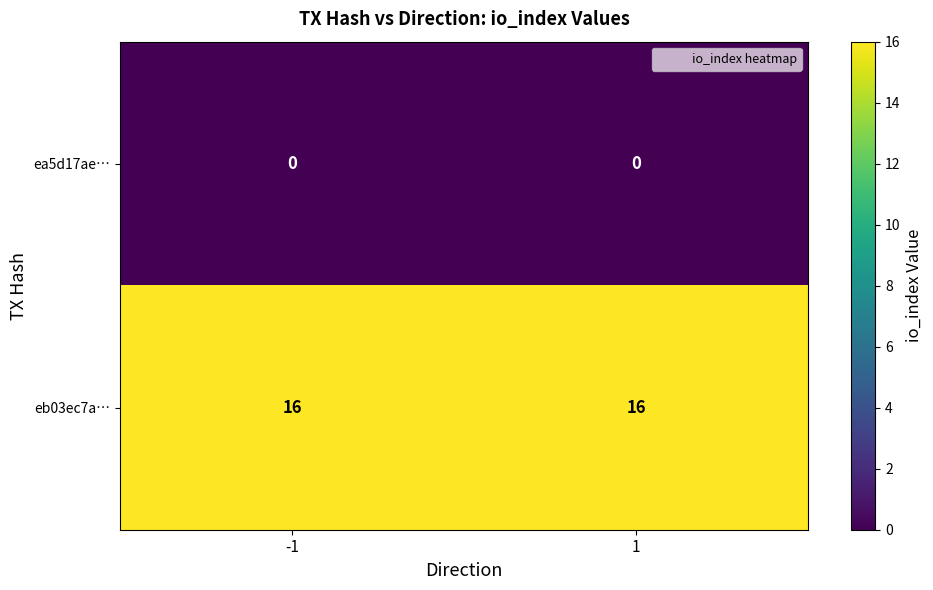

What is the maximum value shown in the chart?

16